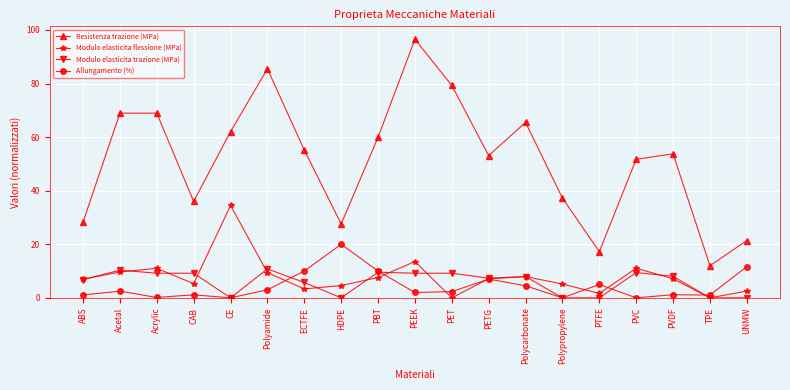

True or false: Modulo elasticita flessione (MPa) and Resistenza trazione (MPa) intersect in this chart.

False